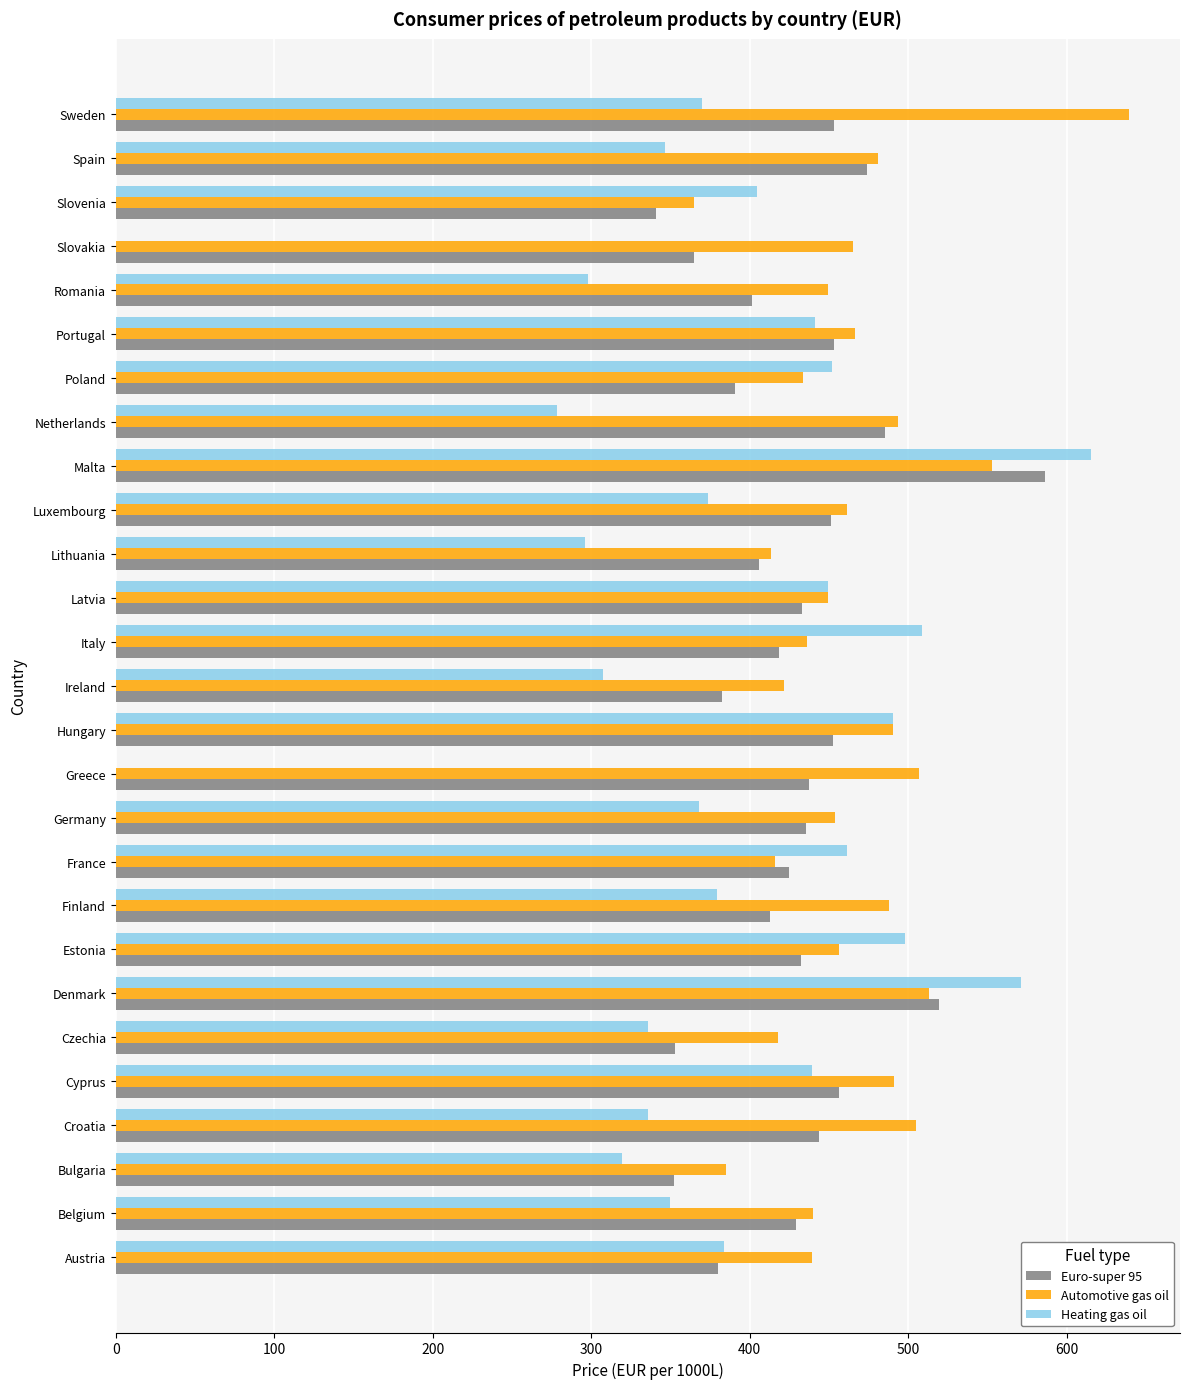

What is the average value of the Euro-super 95 series?

428.4